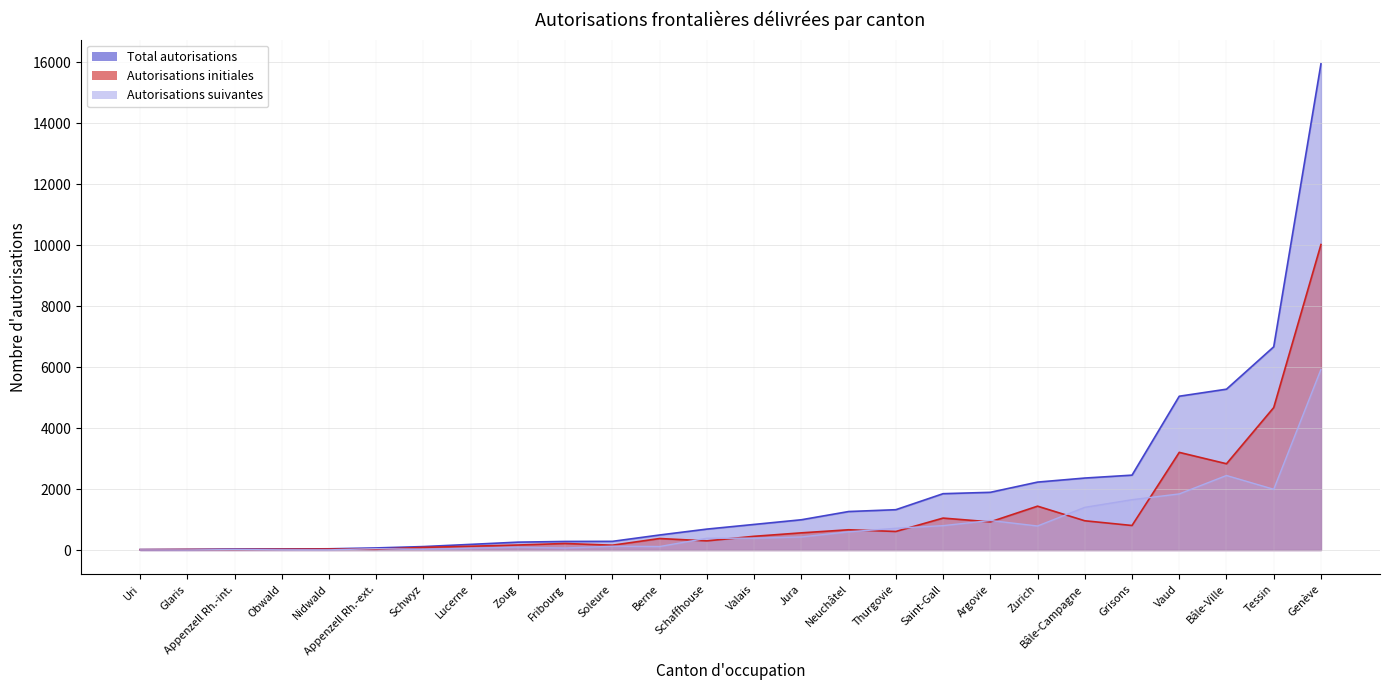

Count the number of data series in this chart.

3